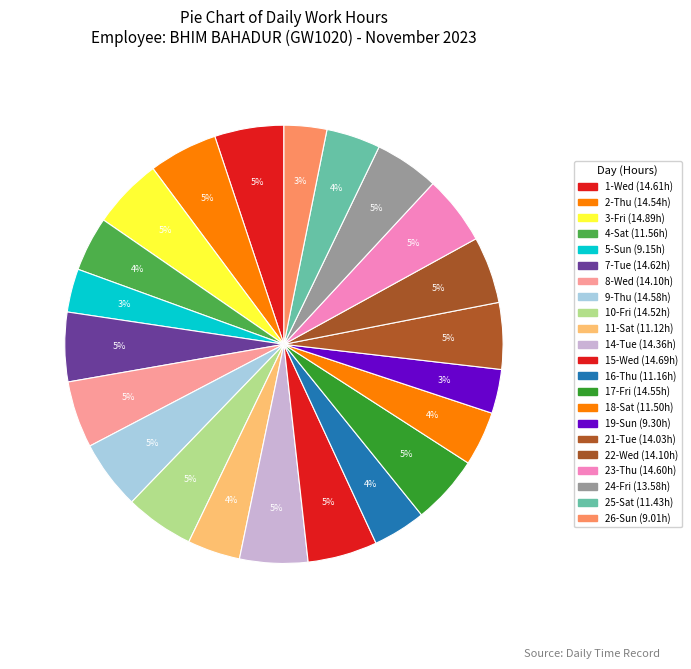

Does 1-Wed account for over 50% of the chart?

No